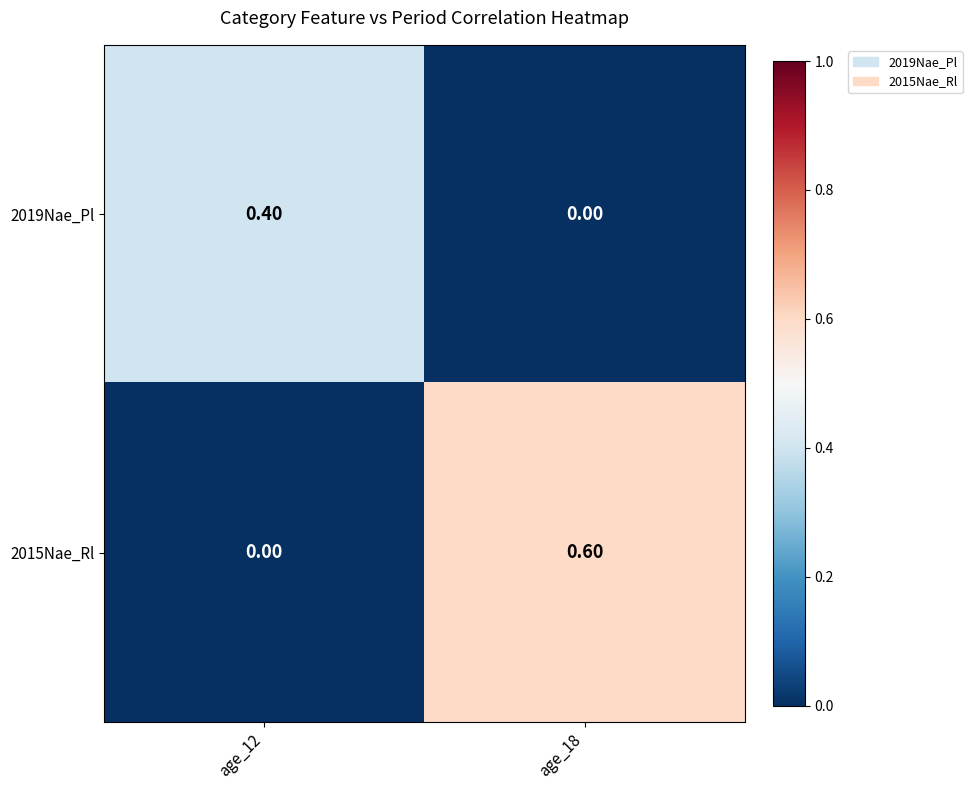

Count the number of data series in this chart.

2